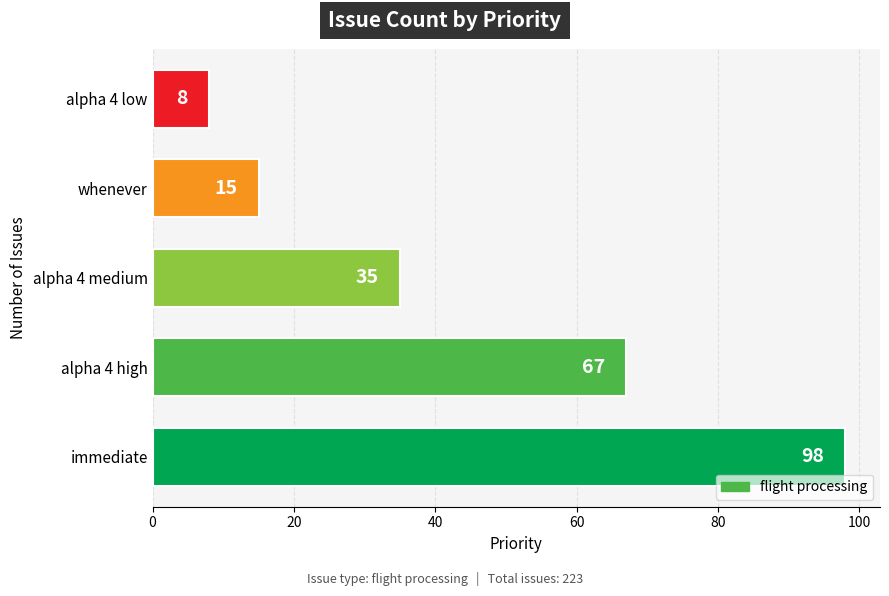

Between alpha 4 medium and whenever, which is larger?

alpha 4 medium